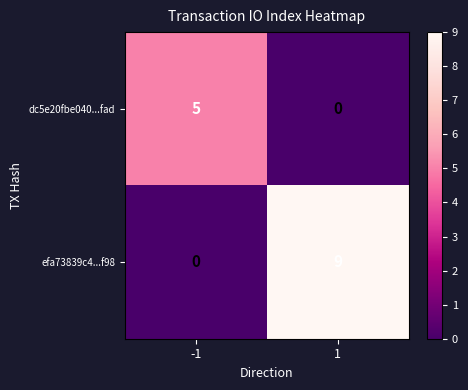

Which series has the largest total across all categories?

efa73839c4...f98